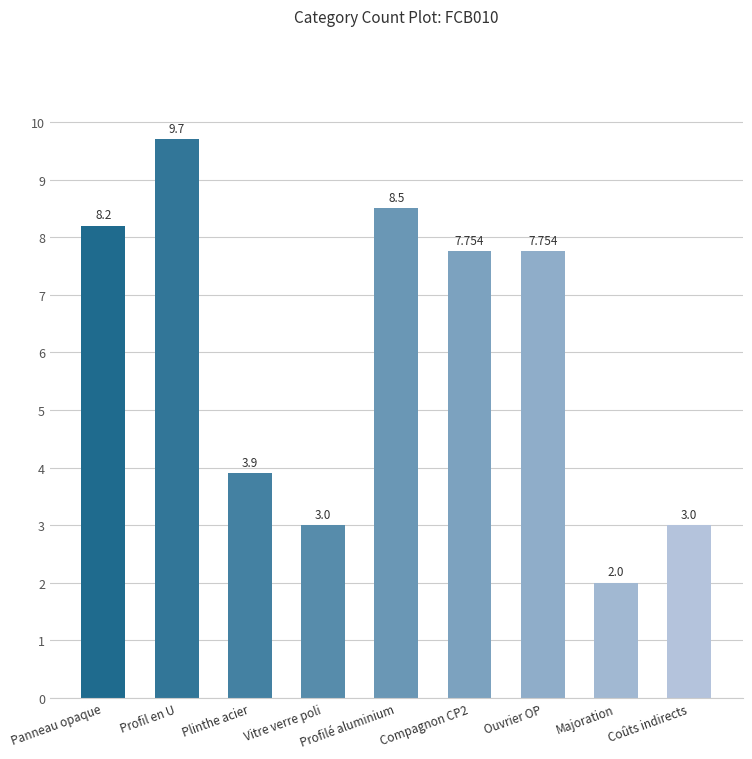

What is the minimum value shown in the chart?

2.0